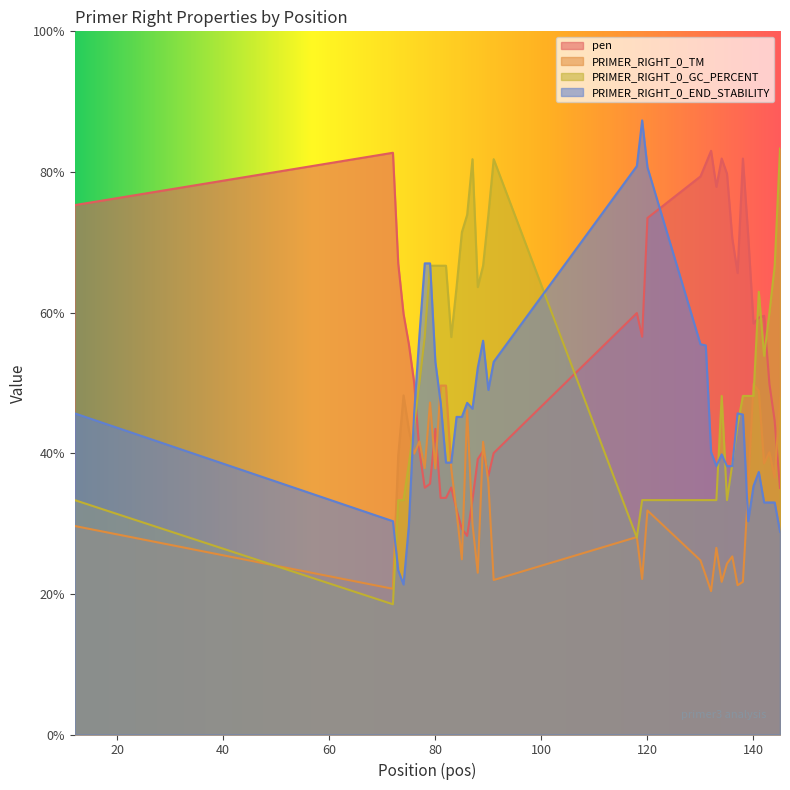

How many times do PRIMER_RIGHT_0_TM and pen cross each other?

9